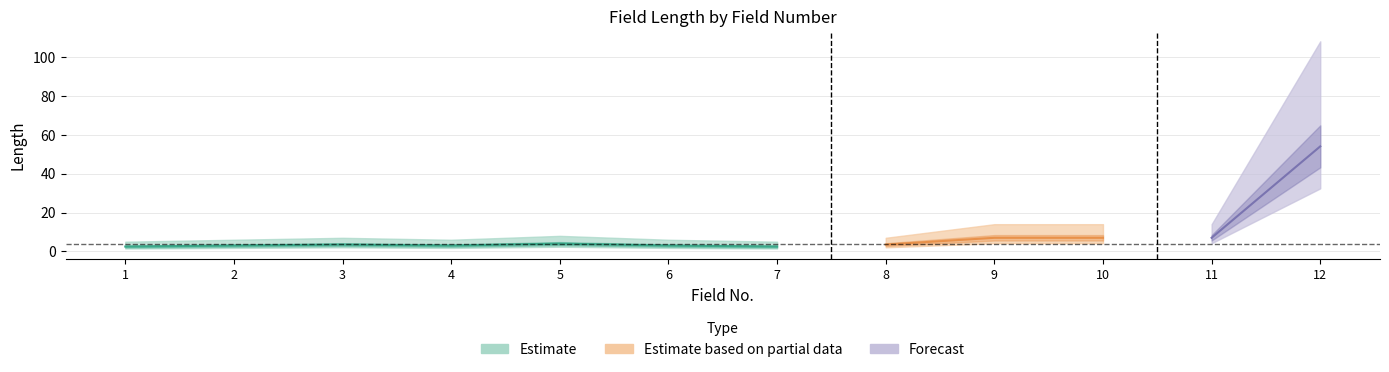

Which has a higher value, 10 or 11?

10